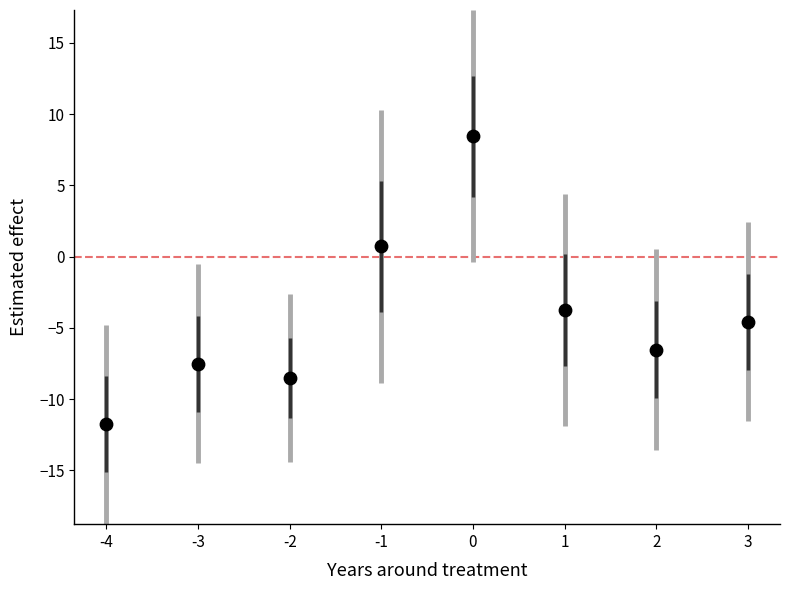

What is the range of Y values (max minus min)?

20.2